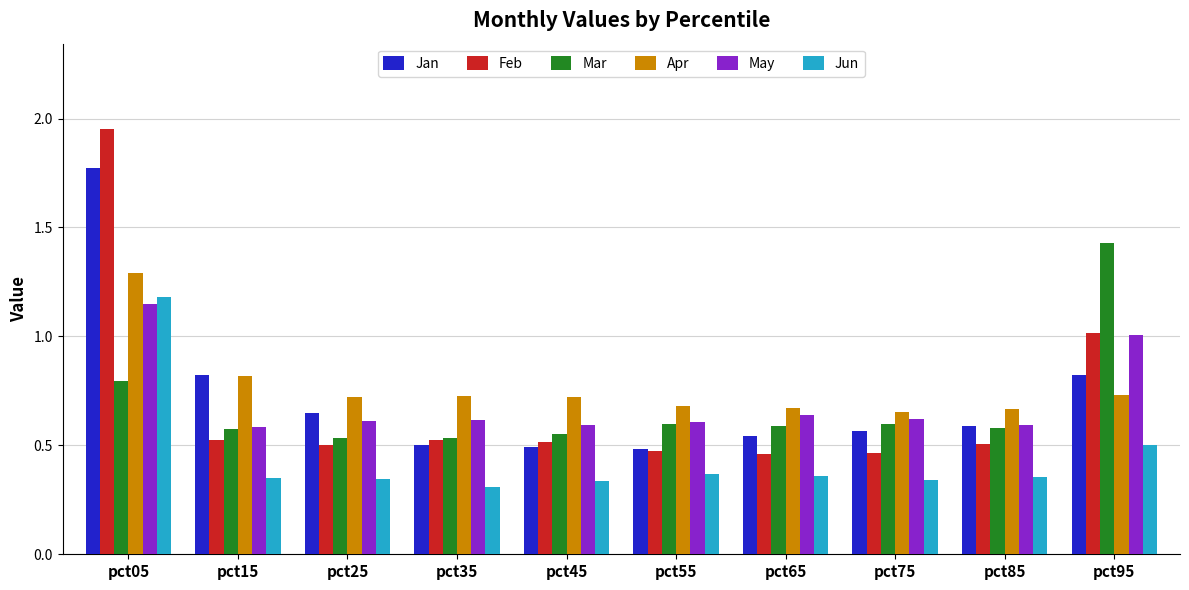

What is the highest value of the Apr series?

1.3